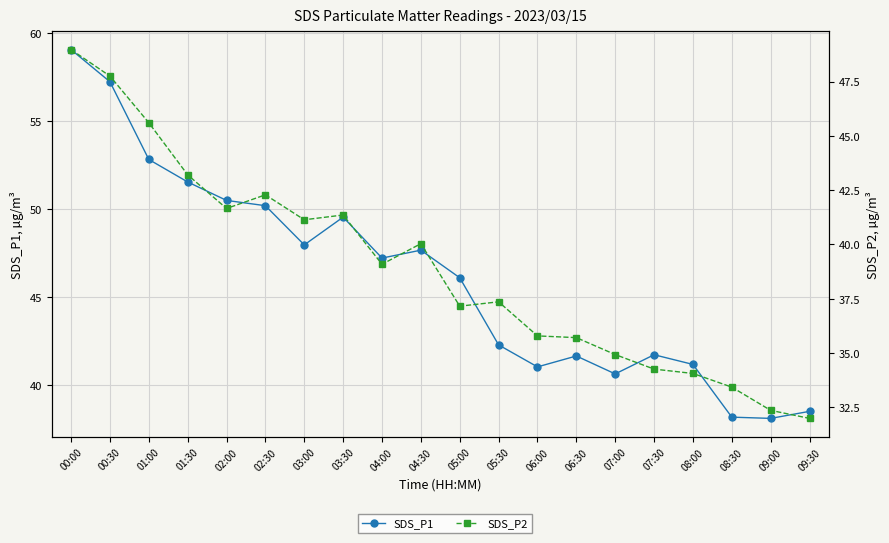

What is the value of the SDS_P2 point at the 3rd from the left?

45.6